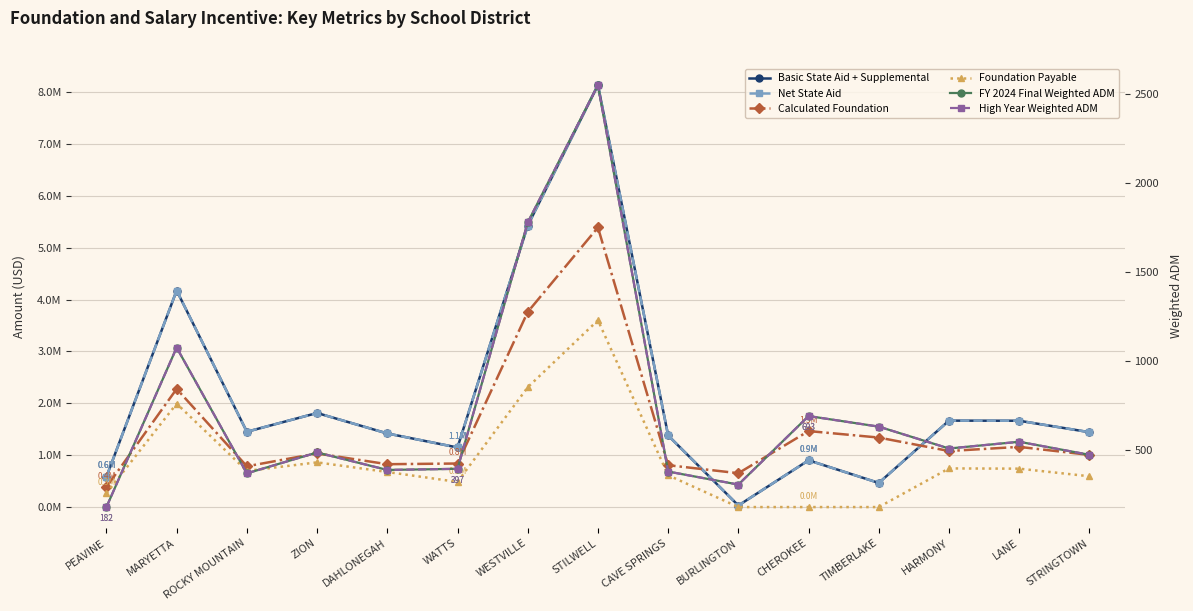

What is the maximum value for High Year Weighted ADM?

2548.3